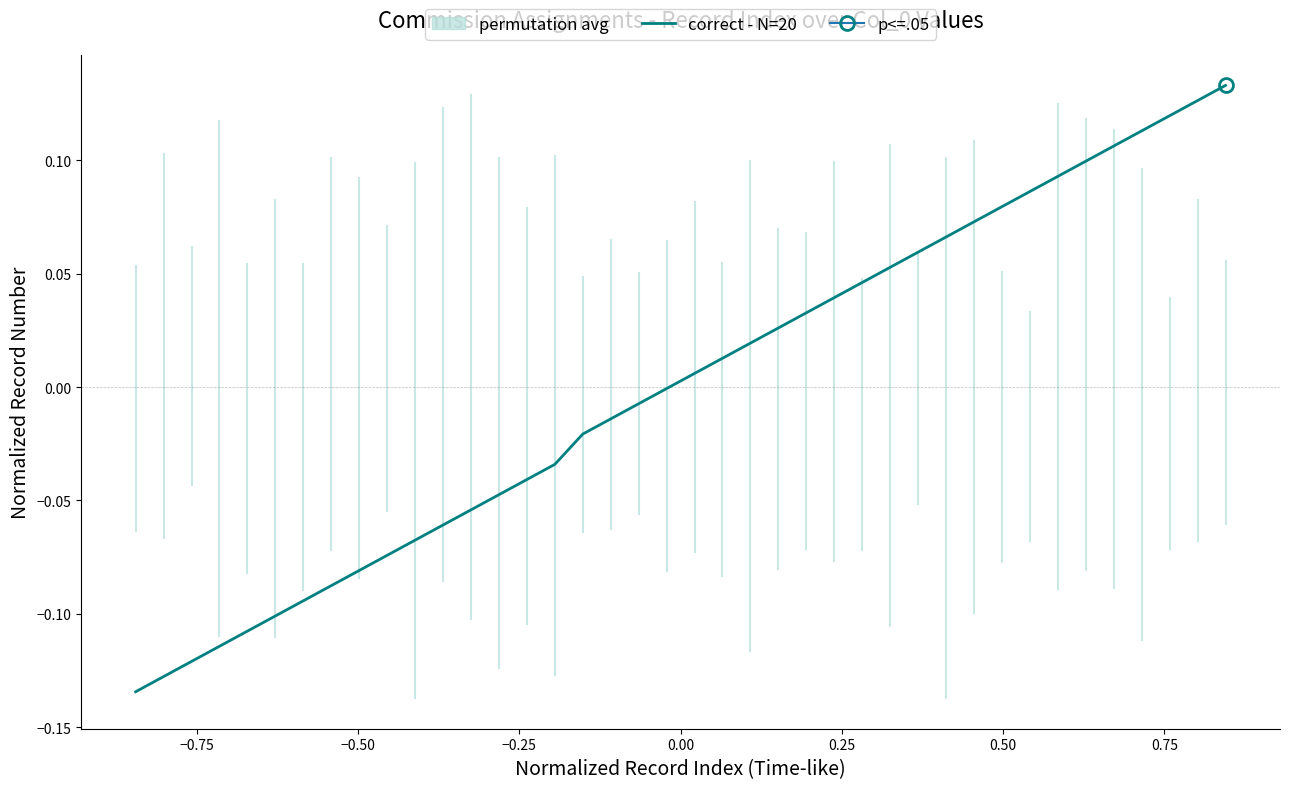

What is the smallest value displayed?

-0.1